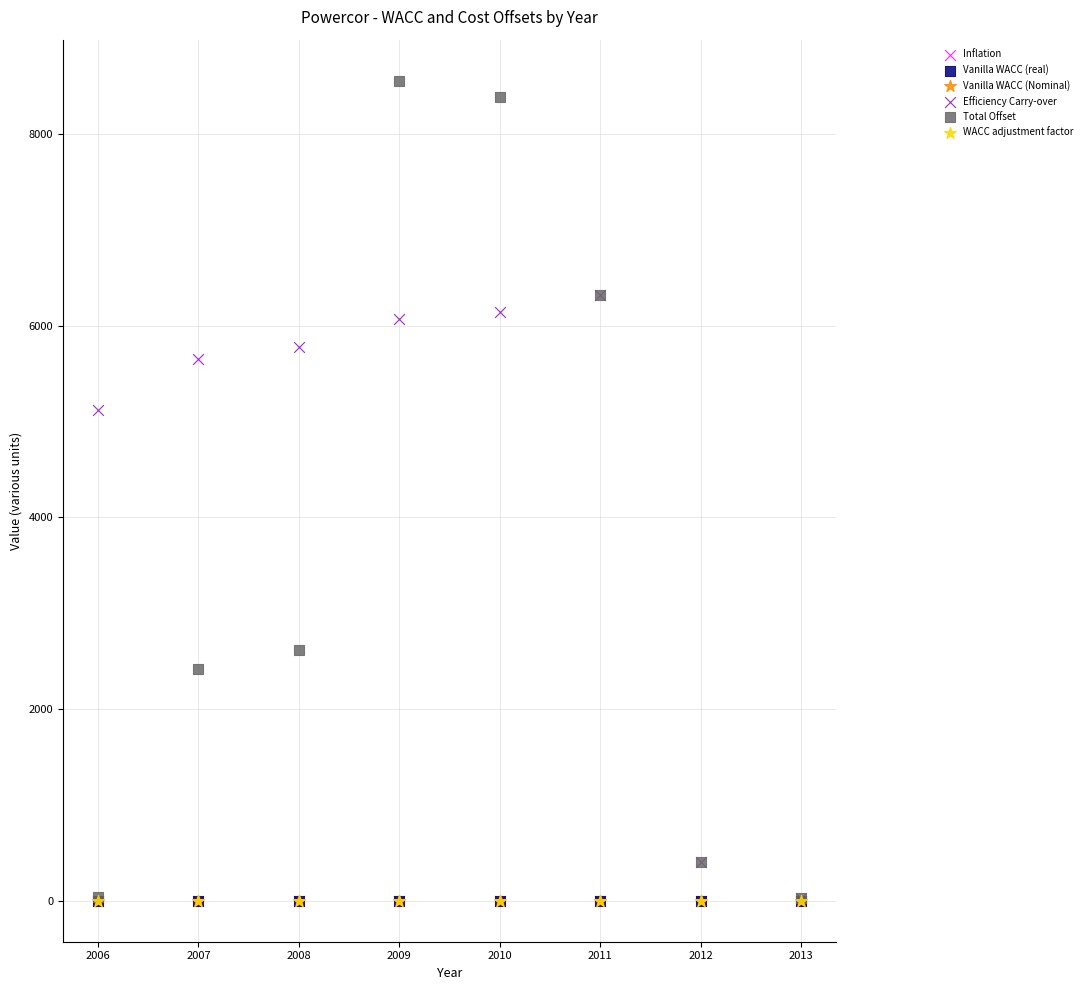

Which series contains the highest Y value?

Total Offset